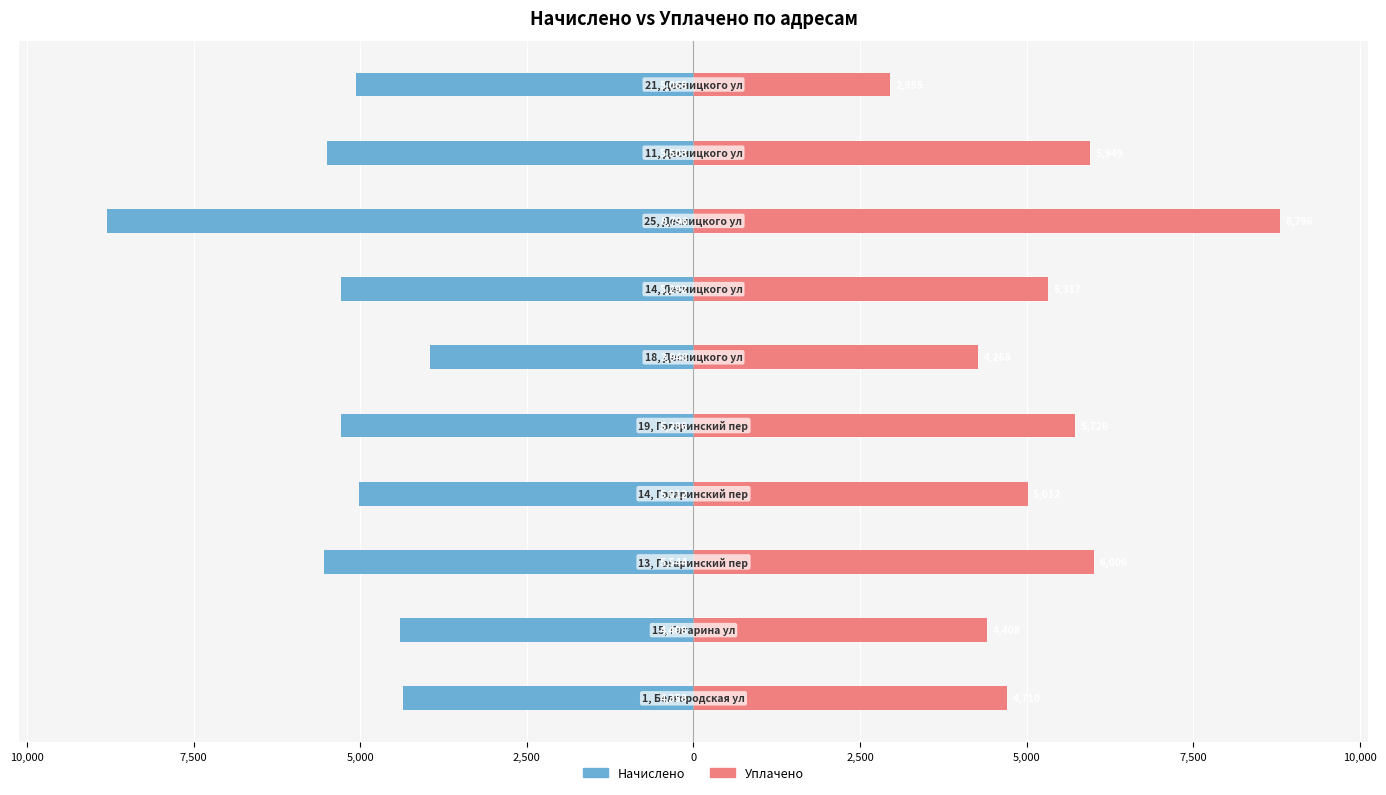

What is the value of the Начислено bar at the 4th from the left?

-5011.7